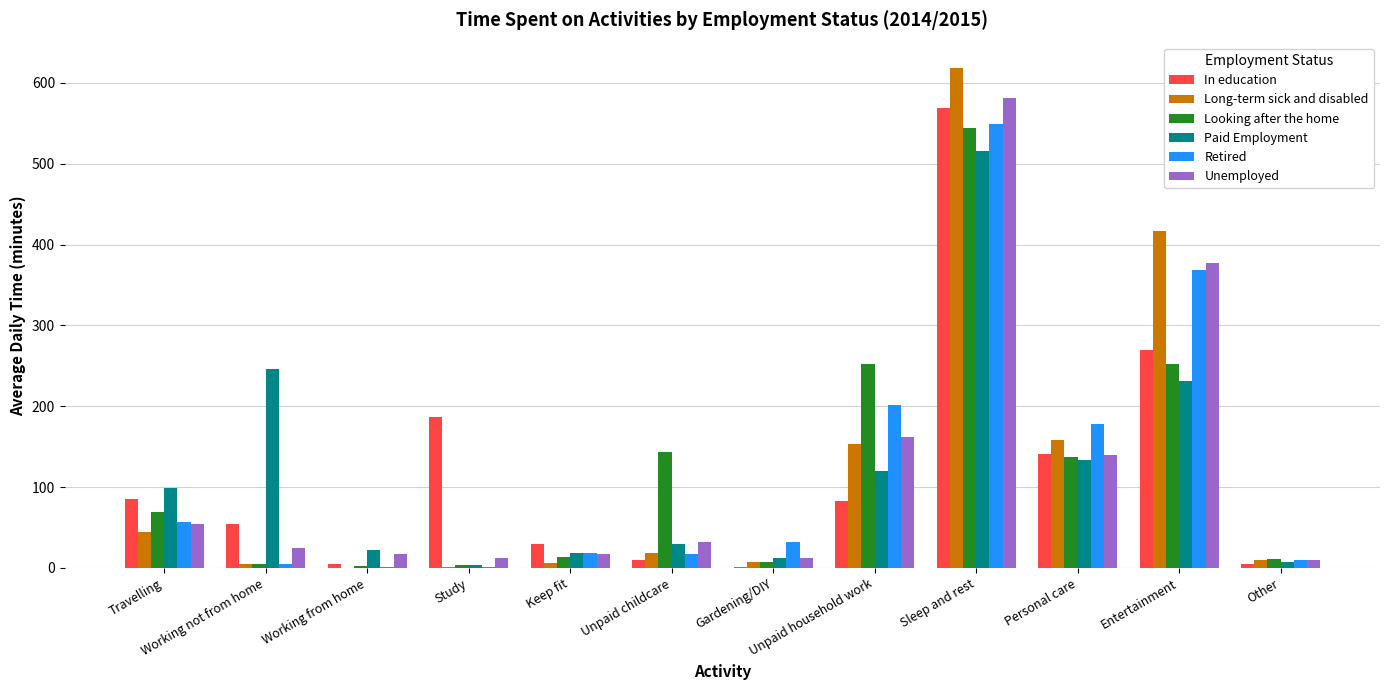

Which series changed the most between Travelling and Gardening/DIY?

Paid Employment